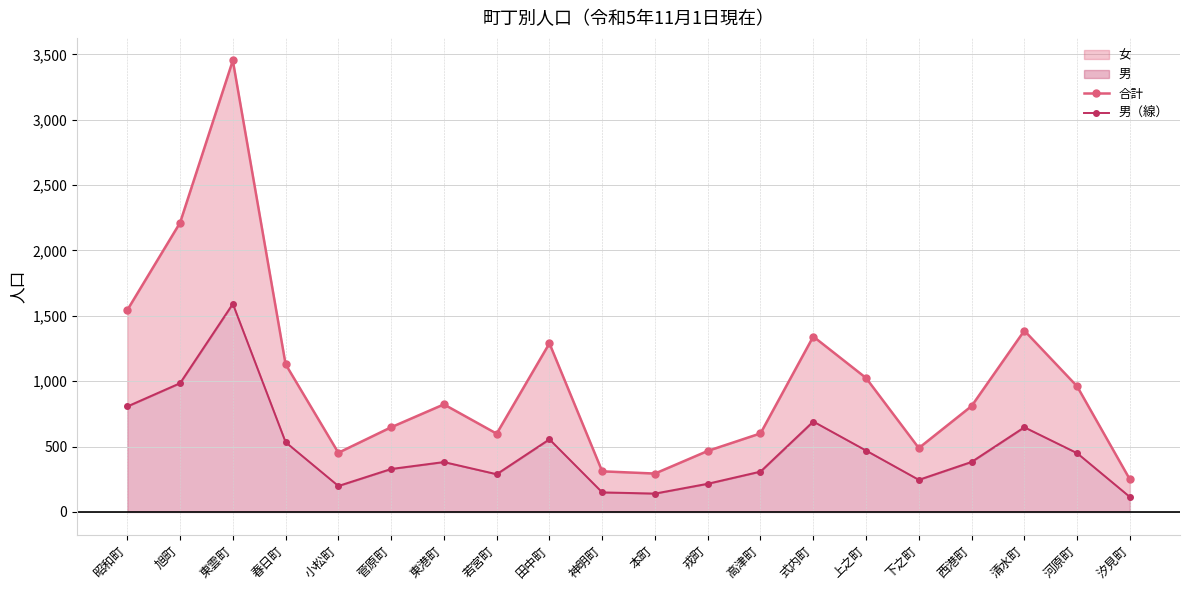

What is the spread (max minus min) of values at 東港町?

441